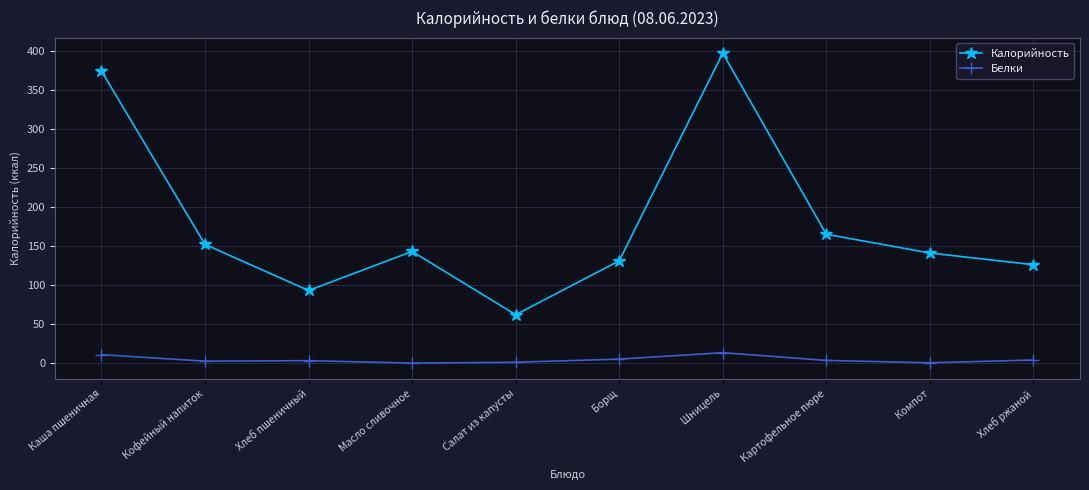

Which series has the largest total across all categories?

Калорийность